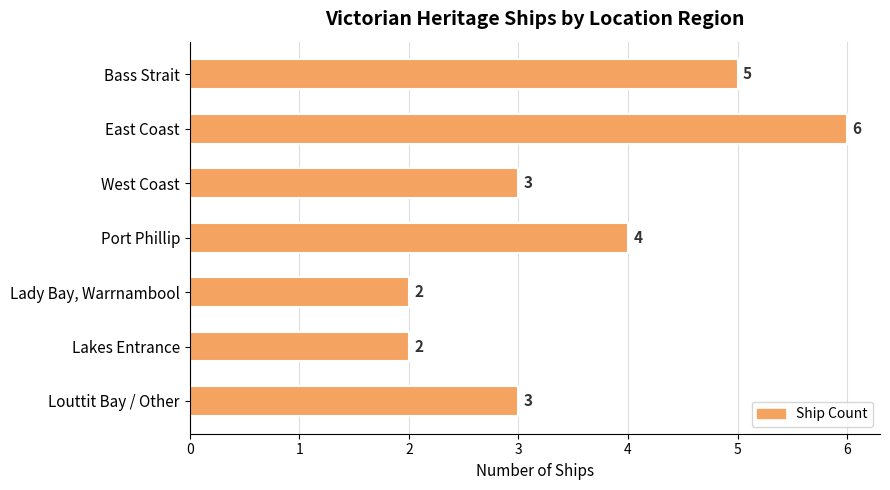

What is the value of the 5th bar from the top?

2